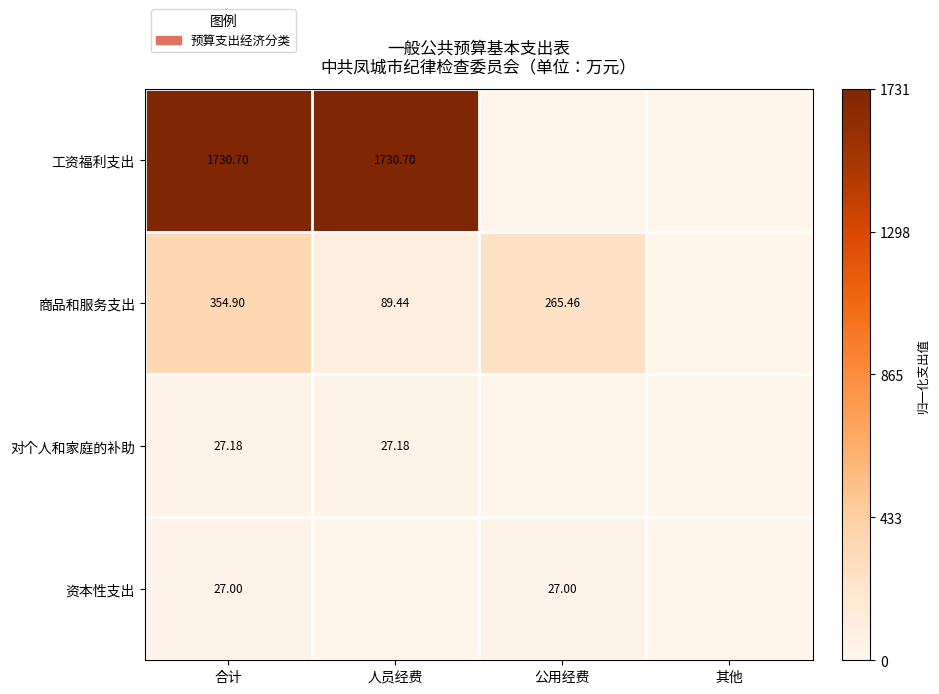

Is the value of 商品和服务支出 at 人员经费 greater than the value of 工资福利支出 at 合计?

No